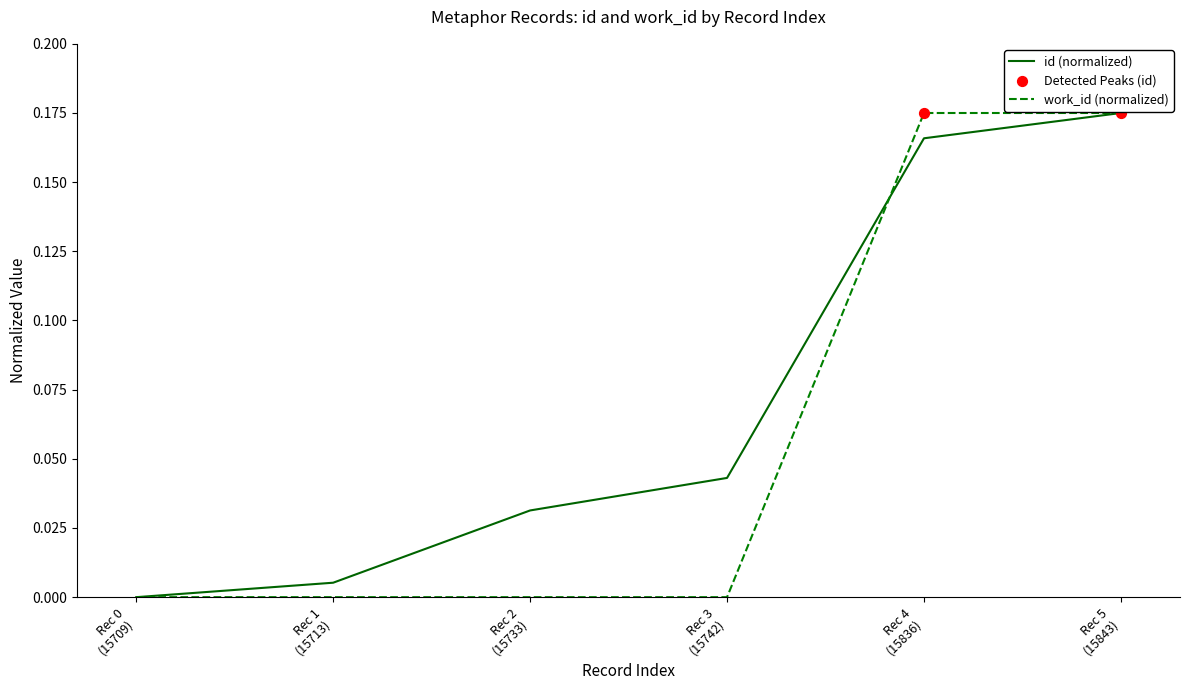

Which series has the largest total across all categories?

id (normalized)